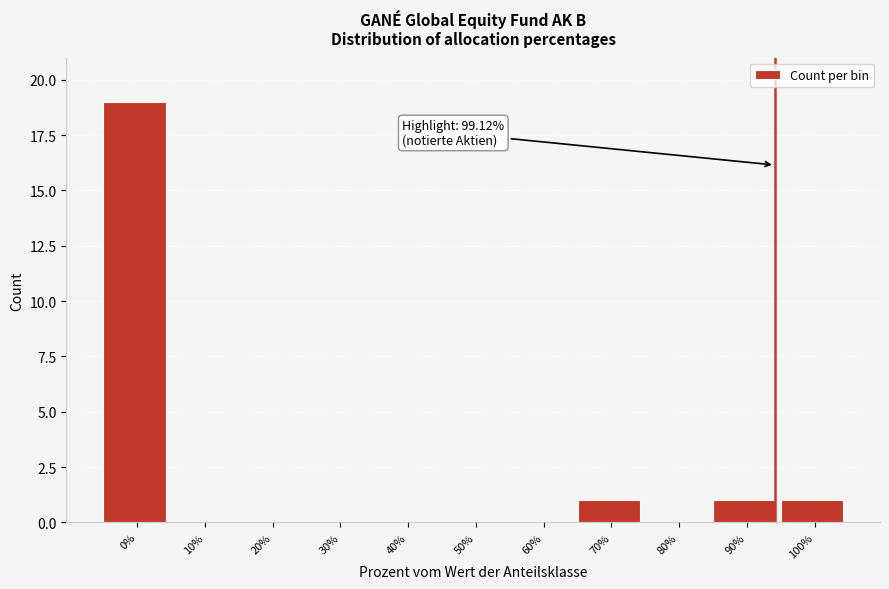

Reading left to right, what are all the values shown in this chart?

0%=19	10%=0	20%=0	30%=0	40%=0	50%=0	60%=0	70%=1	80%=0	90%=1	100%=1